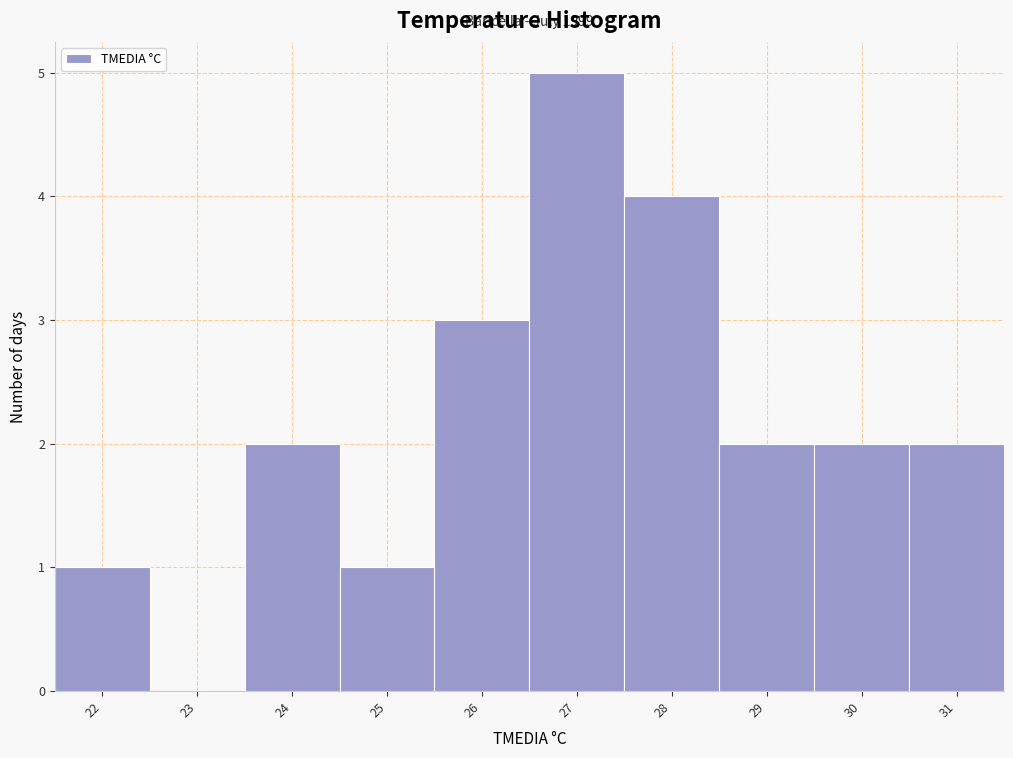

Reading left to right, transcribe all the data shown in this chart.

22=1	23=0	24=2	25=1	26=3	27=5	28=4	29=2	30=2	31=2